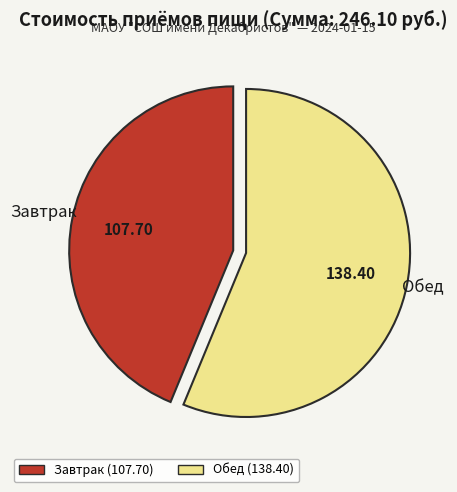

How many slices are in this pie chart?

2